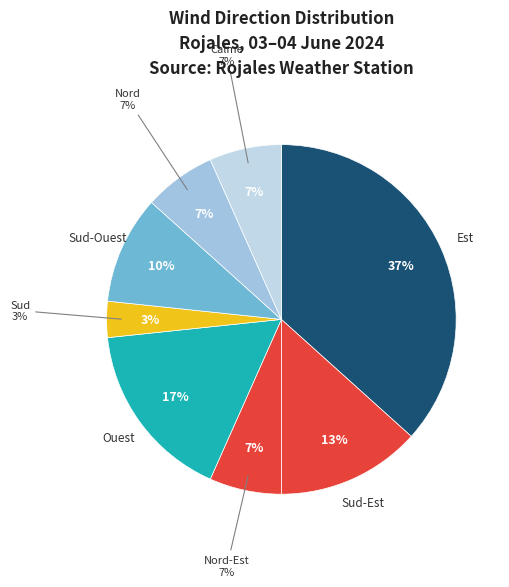

Is there a majority slice in this chart?

No